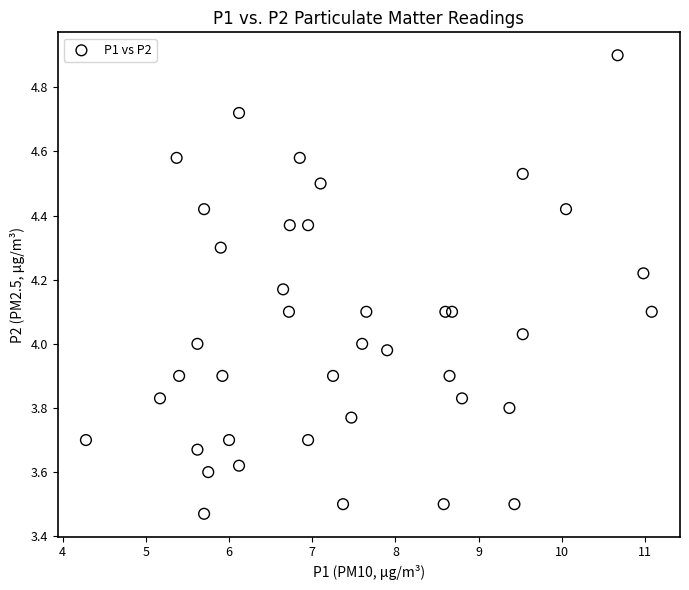

What is the range of Y values (max minus min)?

1.4